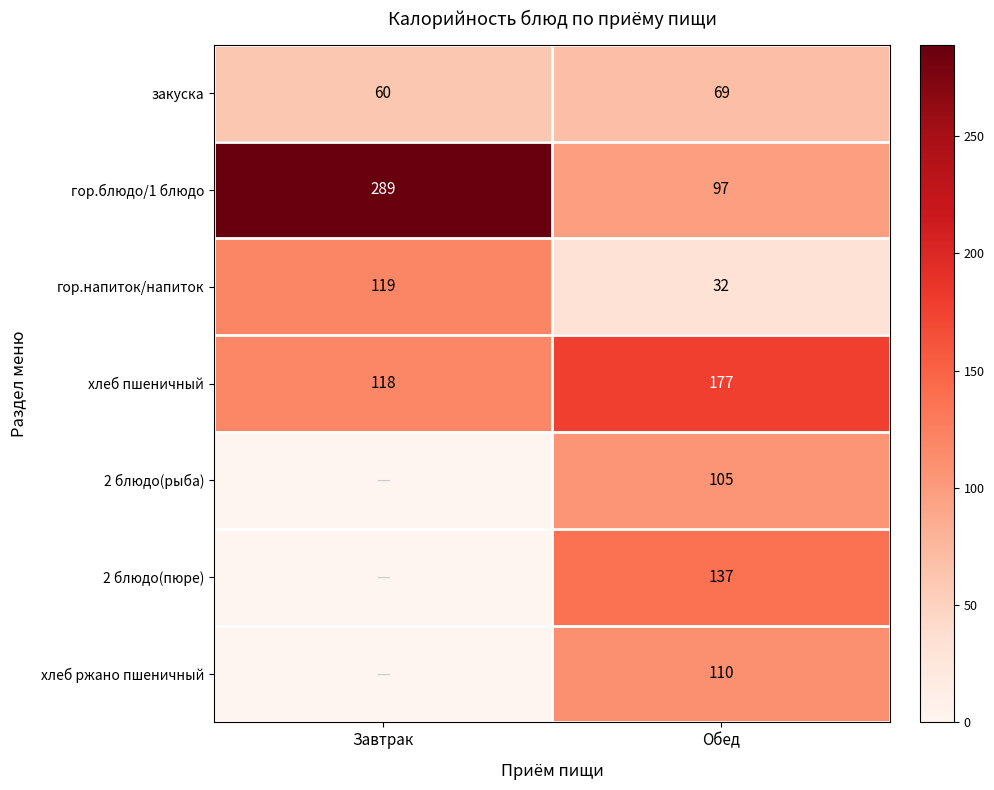

What value does the закуска series have at Обед?

69